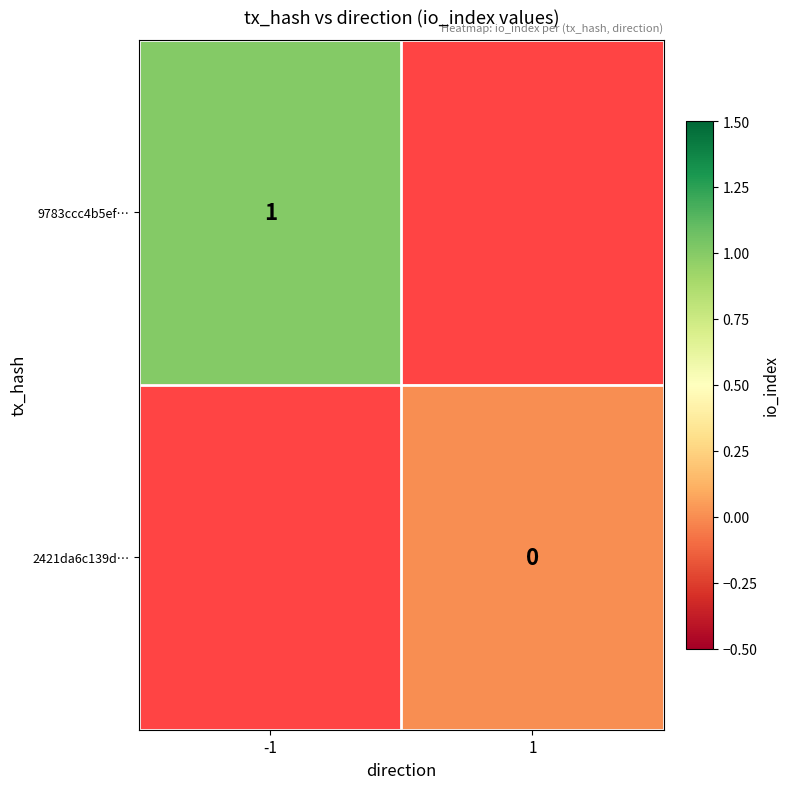

At how many categories does at least one series exceed 0?

1